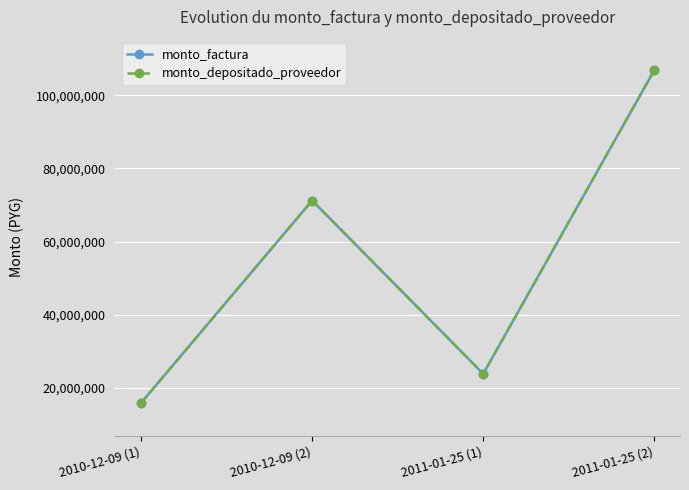

Where is monto_factura nearest to the value 61399500?

2010-12-09 (2)